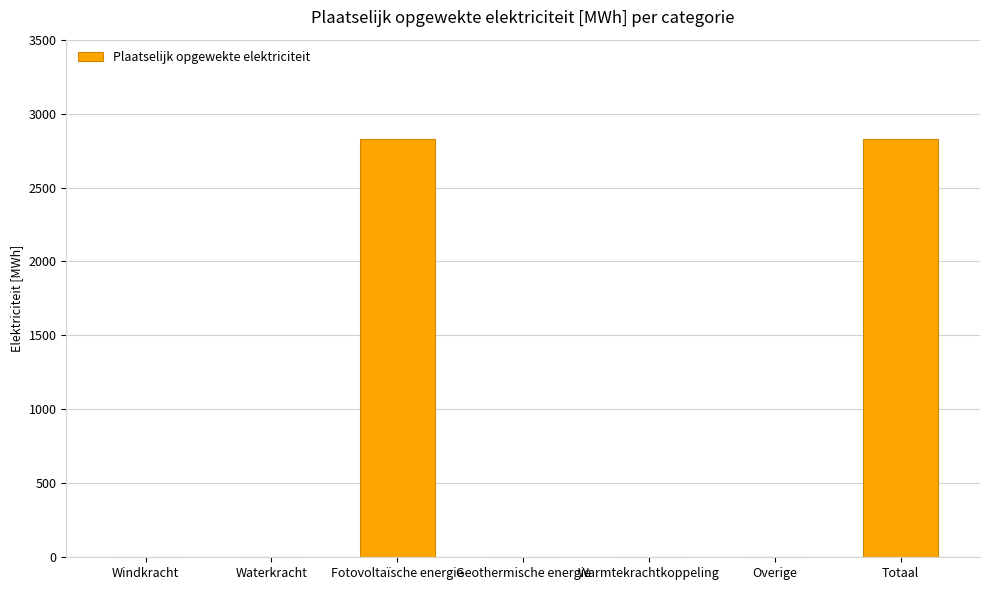

What is the sum of all values?

5655.7